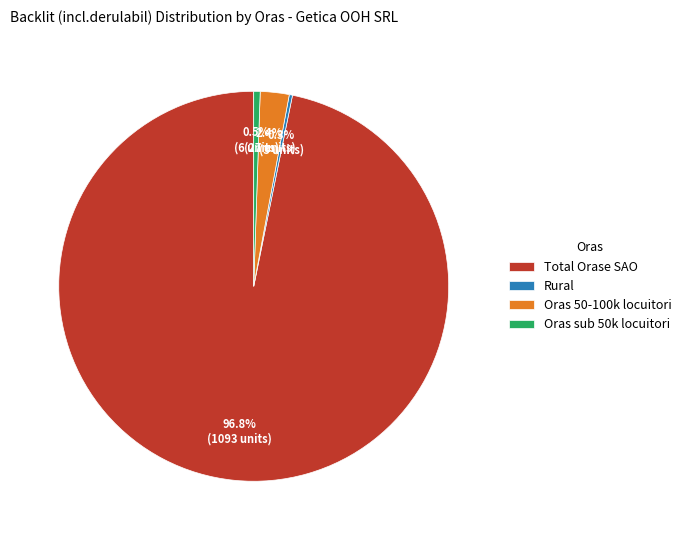

Which category accounts for the majority?

Total Orase SAO